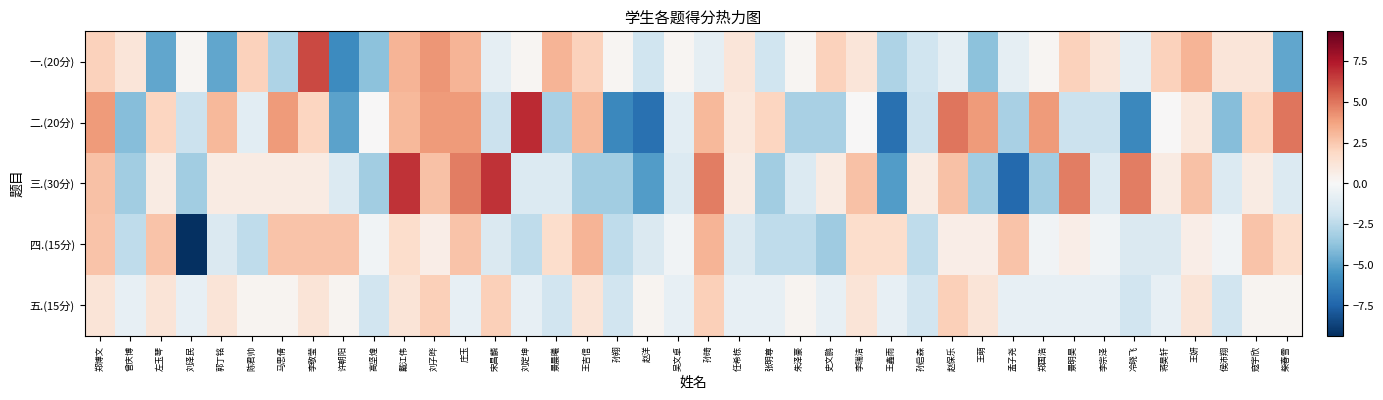

What is the difference between the highest and lowest values at 庄玉?

5.5